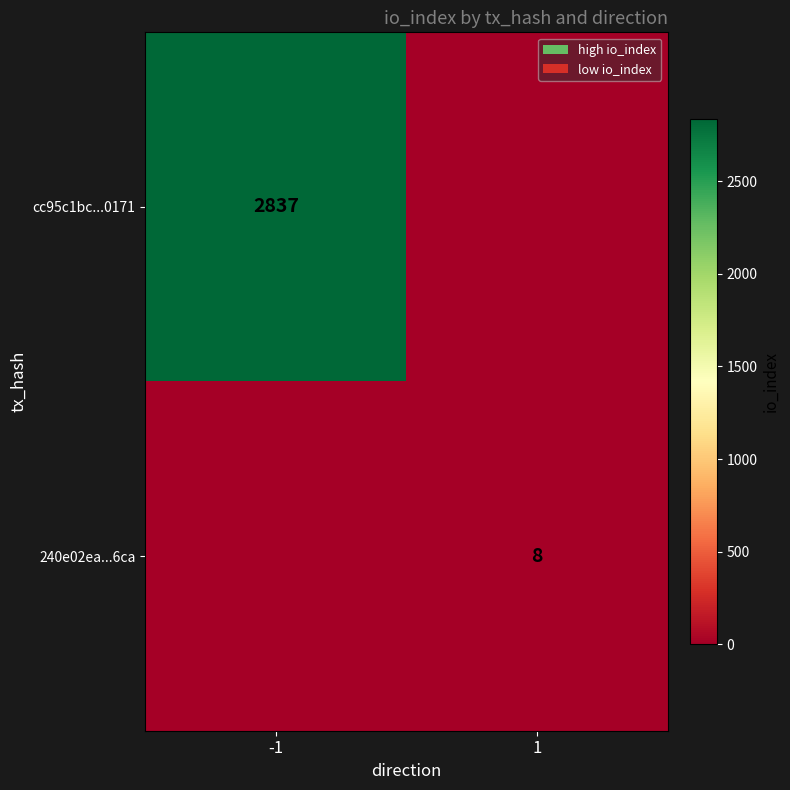

Is it true that cc95c1bc...0171 equals 988 at -1?

False